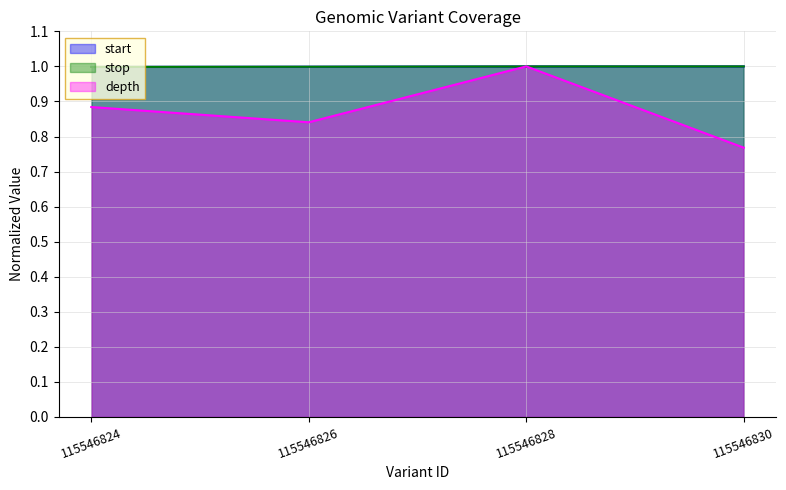

What is the difference between the maximum and minimum values in the depth series?

0.2